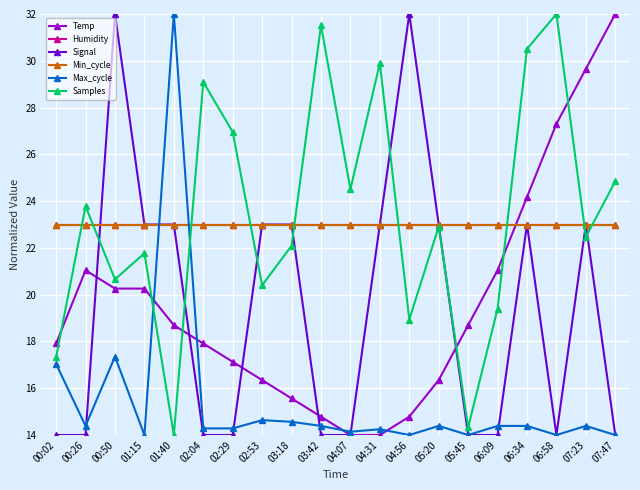

Which category has the highest value across all series?

07:47